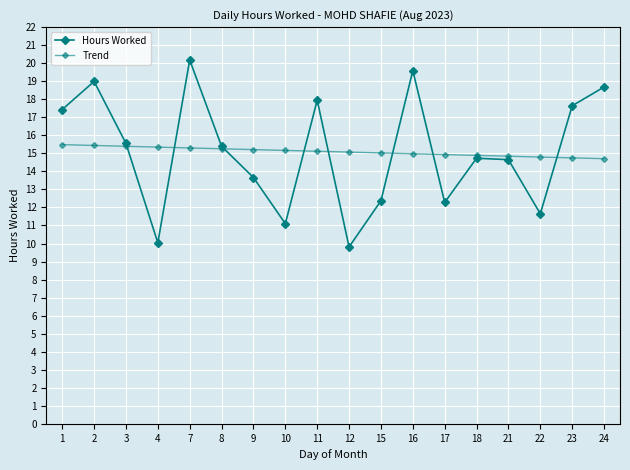

What is the sum of the Hours Worked values at 7 and 18?

34.9